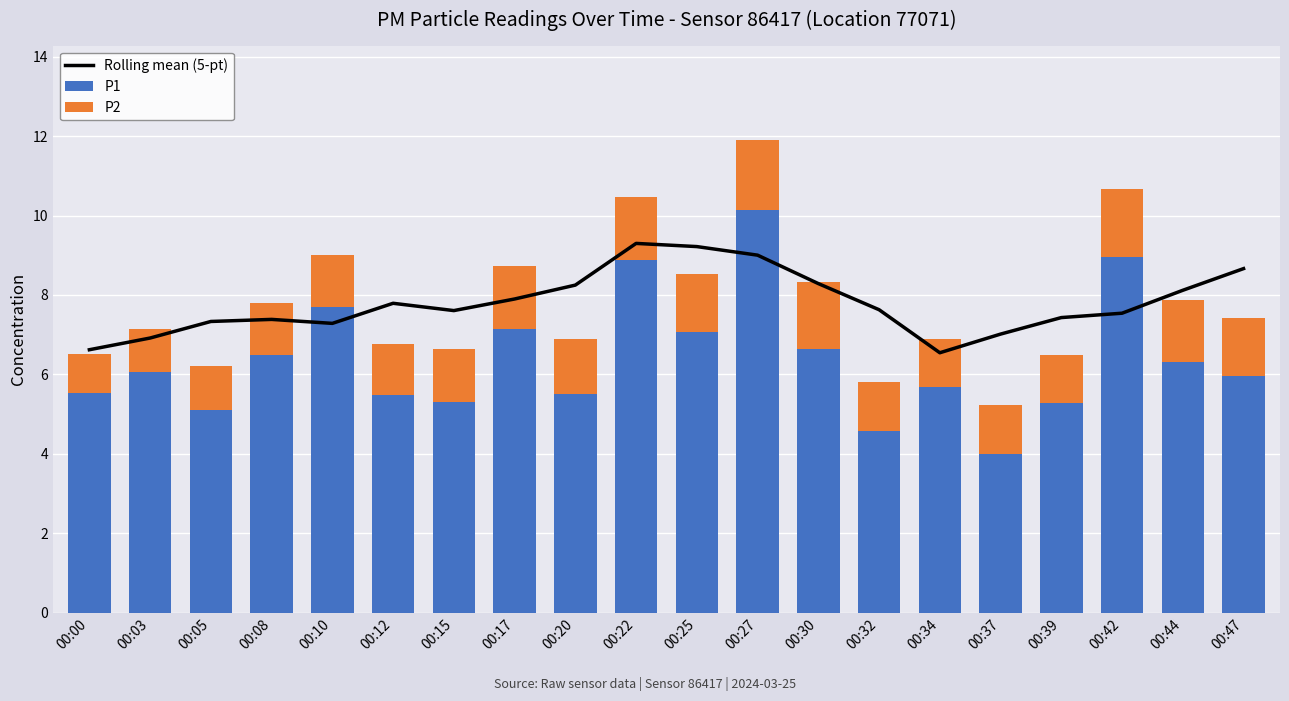

Where does the P1 series first go above 6?

00:03